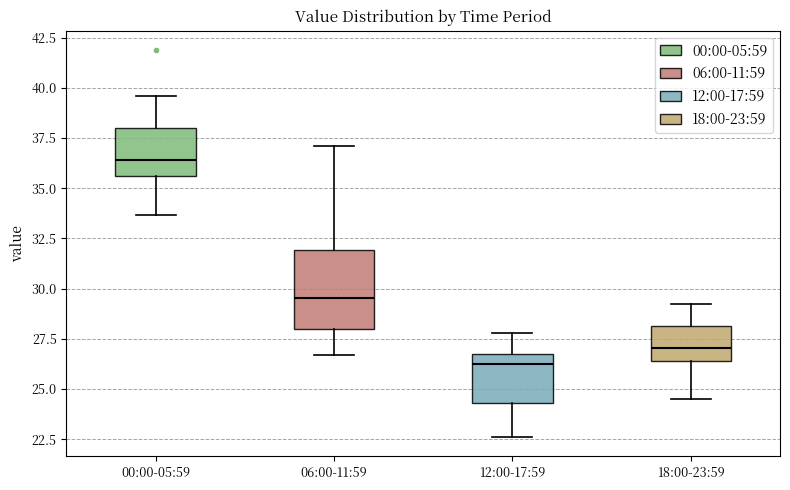

Reading left to right, read every box against the y-axis: the position of its median line, the range the box covers, and the ends of its whiskers. The values are not printed on the chart, so give them approximately, as read against the axis.

00:00-05:59: median 36.5, box 35.5 to 38.0, whiskers 33.5 to 39.5
06:00-11:59: median 29.5, box 28.0 to 32.0, whiskers 26.5 to 37.0
12:00-17:59: median 26.5 (just below the box's upper edge), box 24.5 to 26.5, whiskers 22.5 to 28.0
18:00-23:59: median 27.0, box 26.5 to 28.0, whiskers 24.5 to 29.5